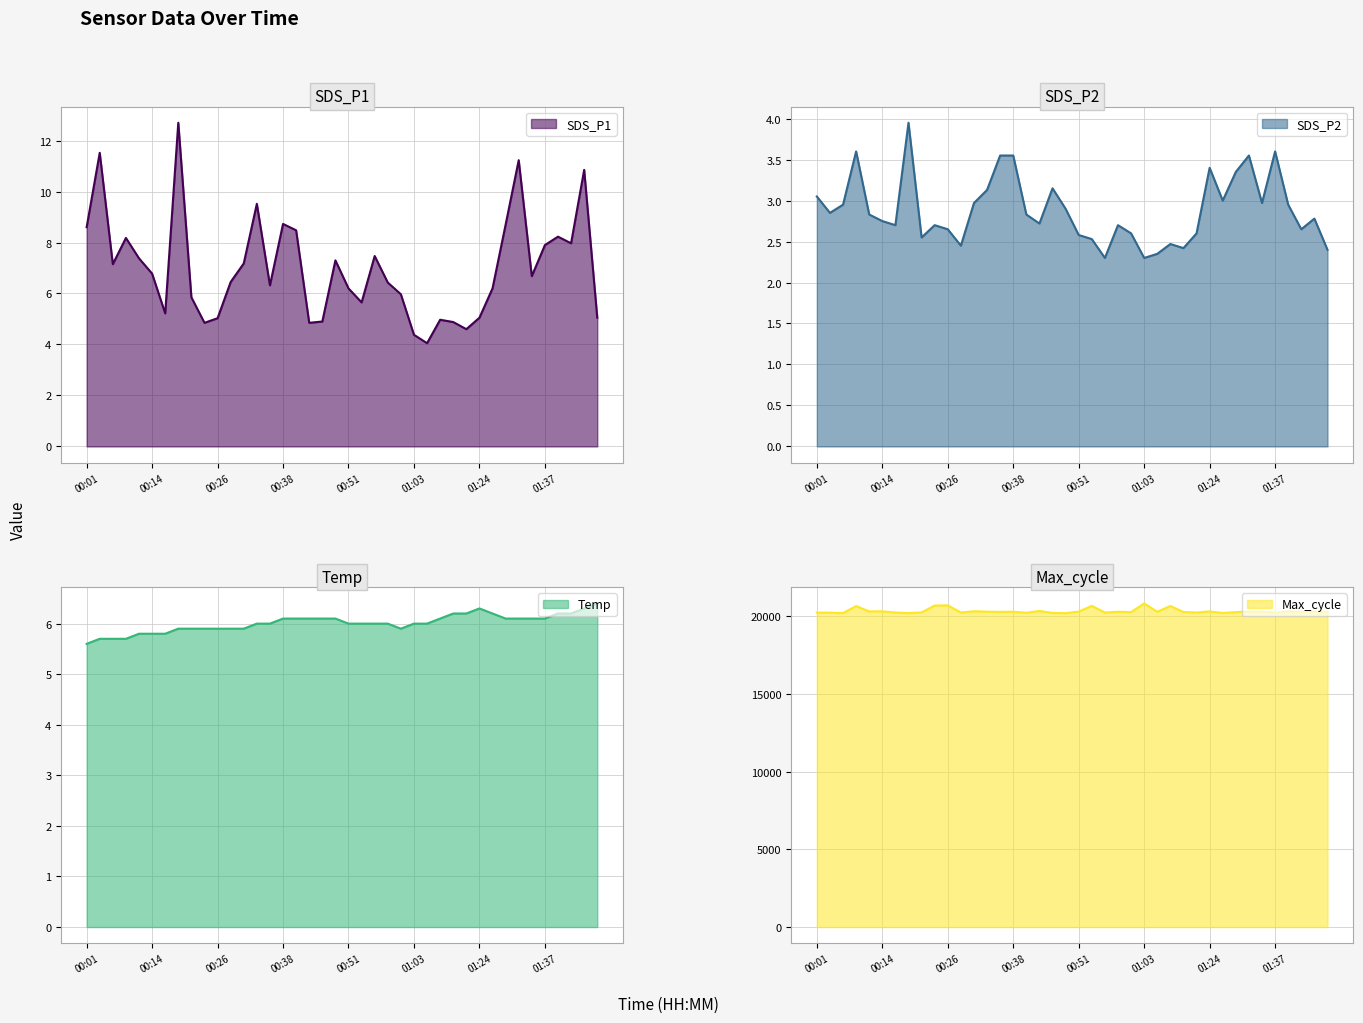

What is the difference between the highest and lowest values at 01:42?

20287.3